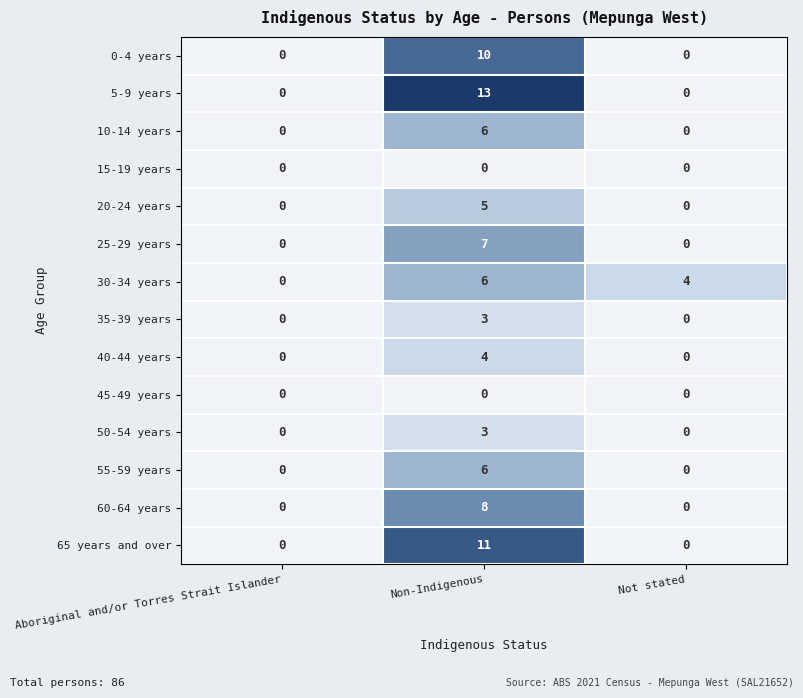

Which series has the largest range (max minus min)?

5-9 years